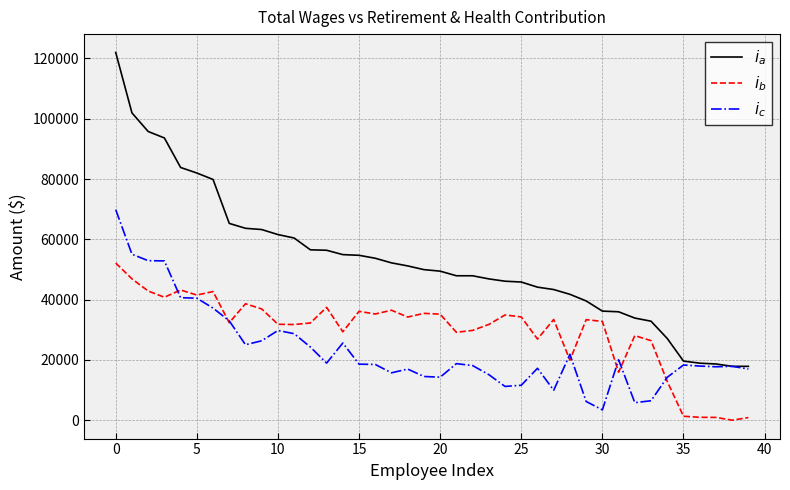

What is the maximum value shown in the chart?

121963